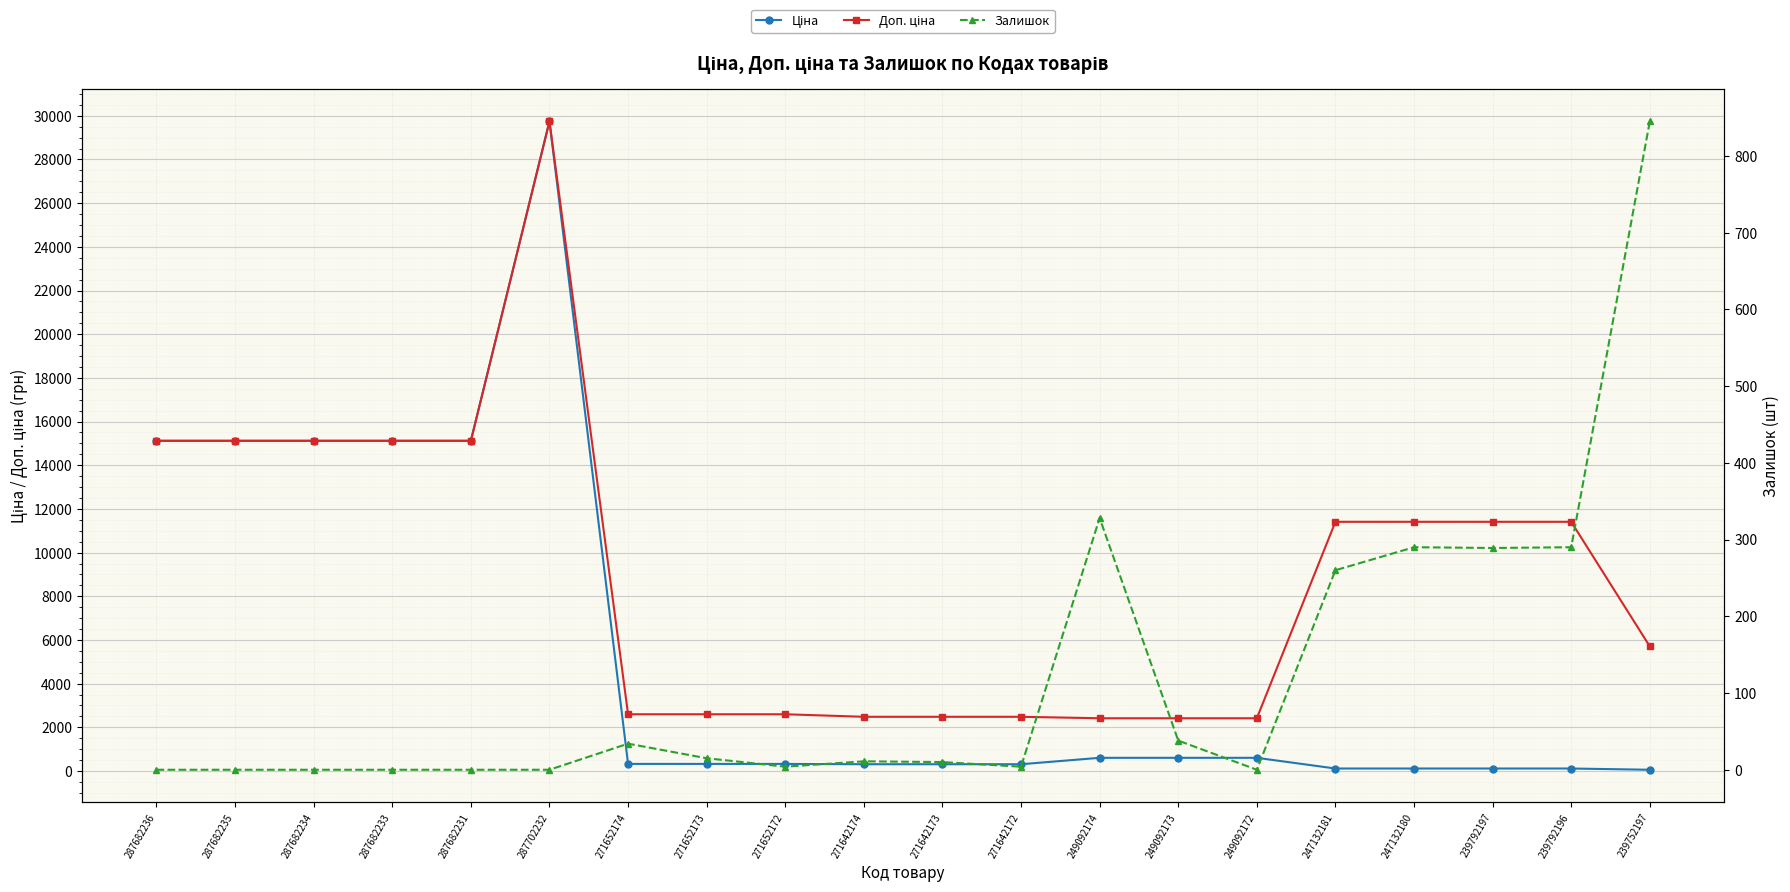

Reading left to right, extract all data points from this chart.

Ціна: 287682236=15120.0	287682235=15120.0	287682234=15120.0	287682233=15120.0	287682231=15120.0	287702232=29747.2	271652174=324.8	271652173=324.8	271652172=324.8	271642174=310.3	271642173=310.3	271642172=310.3	249092174=603.7	249092173=603.7	249092172=603.7	247132181=114.1	247132180=114.1	239792197=114.1	239792196=114.1	239752197=57.0
Доп. ціна: 287682236=15120.0	287682235=15120.0	287682234=15120.0	287682233=15120.0	287682231=15120.0	287702232=29747.2	271652174=2598.3	271652173=2598.3	271652172=2598.3	271642174=2482.4	271642173=2482.4	271642172=2482.4	249092174=2414.8	249092173=2414.8	249092172=2414.8	247132181=11410.0	247132180=11410.0	239792197=11410.0	239792196=11410.0	239752197=5705.0
Залишок: 287682236=0.0	287682235=0.0	287682234=0.0	287682233=0.0	287682231=0.0	287702232=0.0	271652174=34.0	271652173=15.0	271652172=4.0	271642174=11.0	271642173=10.0	271642172=4.0	249092174=328.0	249092173=38.0	249092172=0.0	247132181=260.0	247132180=290.0	239792197=289.0	239792196=290.0	239752197=845.0